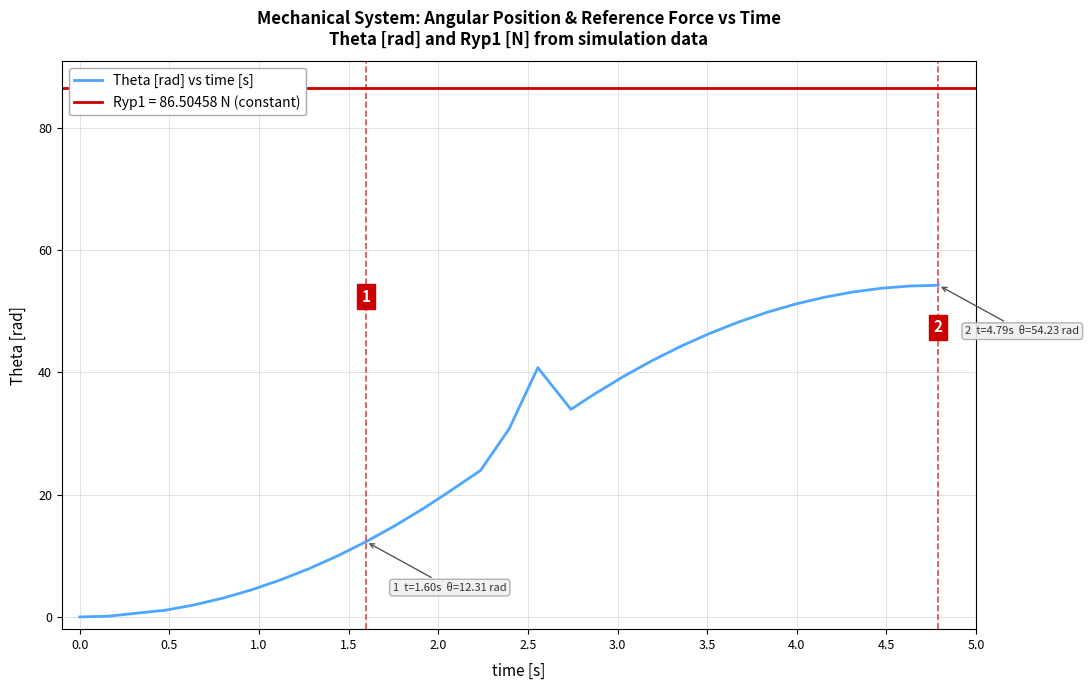

What is the average value?

28.5